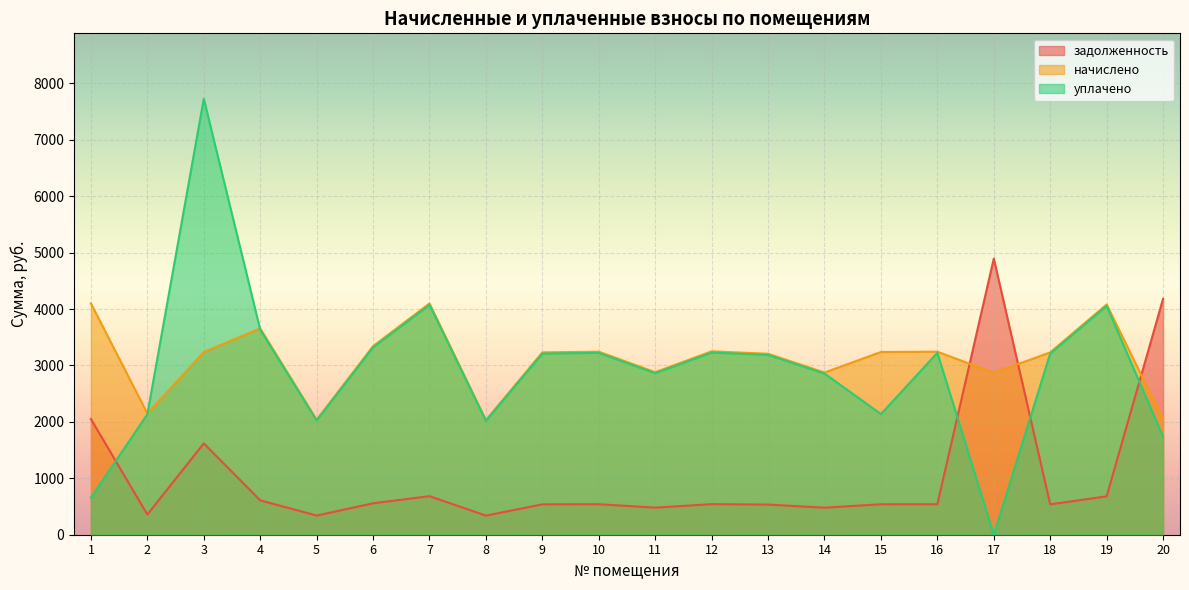

Is the value of начислено at 9 greater than the value of уплачено at 18?

Yes